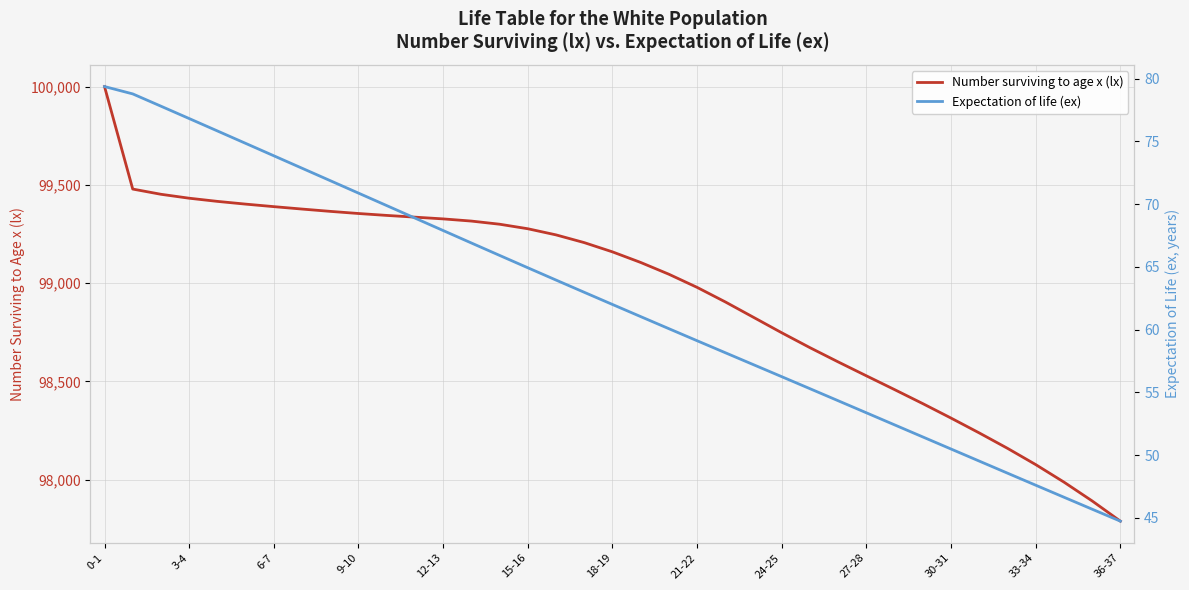

What is the maximum value for Number surviving to age x (lx)?

100000.0